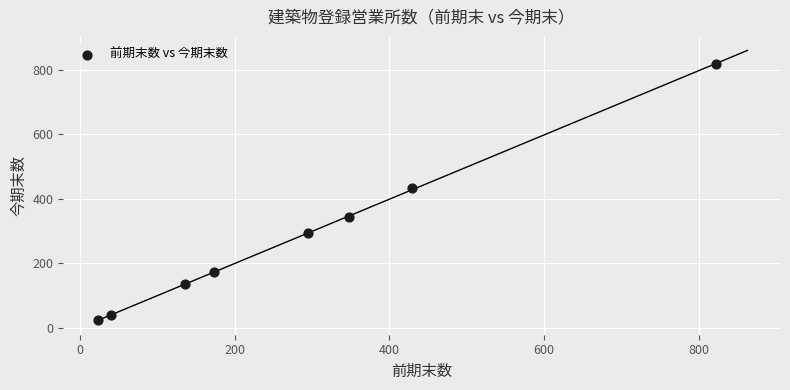

What Y value in the scatter plot is closest to 420?

434